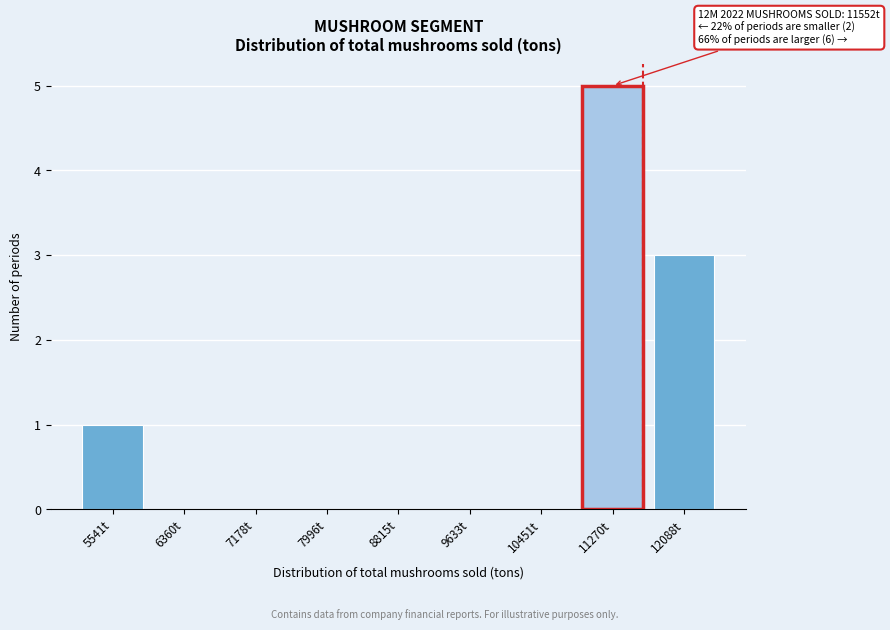

Reading left to right, extract all data points from this chart.

5541t=1	6360t=0	7178t=0	7996t=0	8815t=0	9633t=0	10451t=0	11270t=5	12088t=3